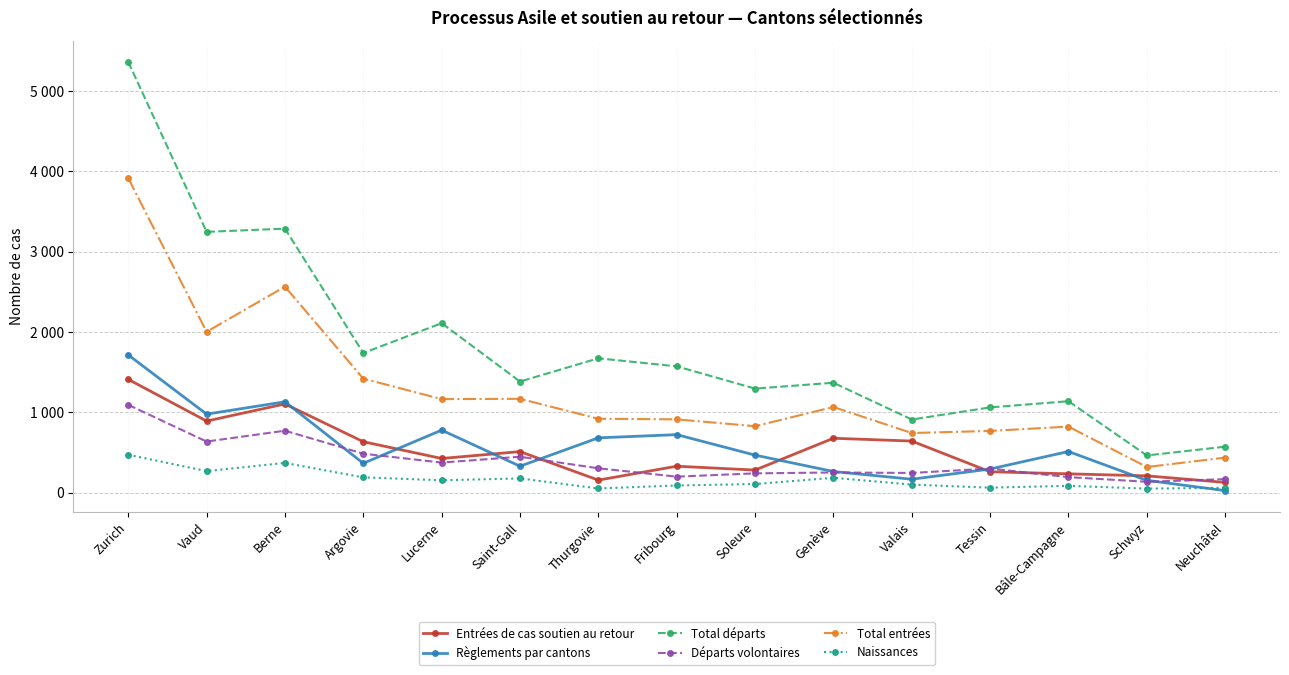

Which series has the largest range (max minus min)?

Total départs